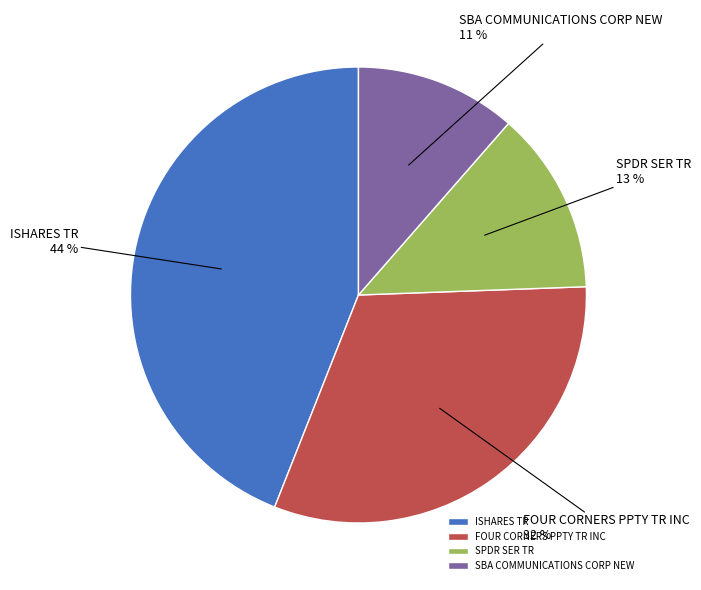

Which has a higher value, SBA COMMUNICATIONS CORP NEW or FOUR CORNERS PPTY TR INC?

FOUR CORNERS PPTY TR INC